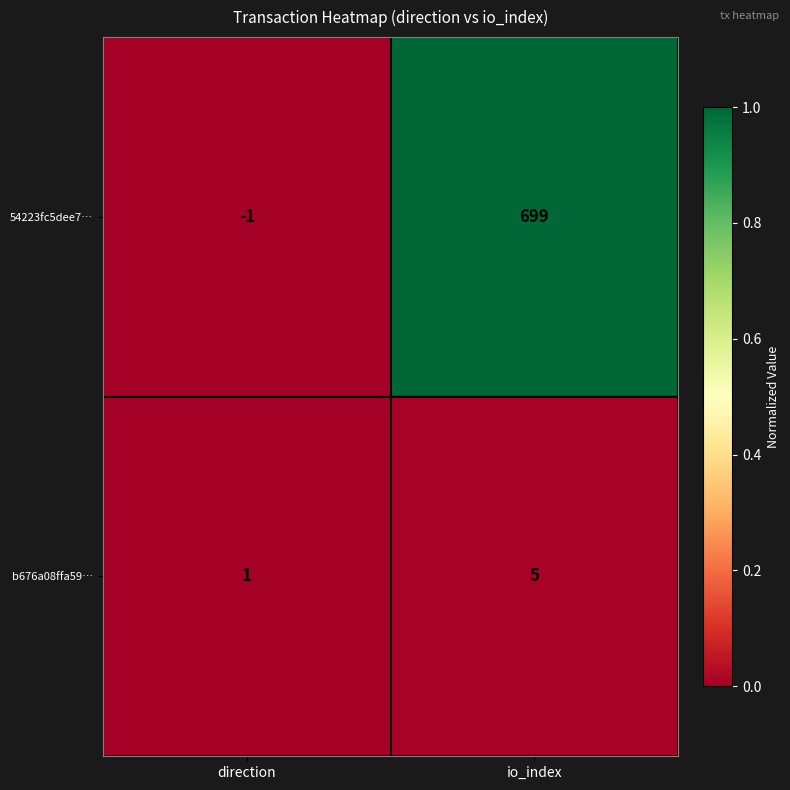

Reading left to right, what are all the values shown in this chart?

54223fc5dee7…: direction=-1	io_index=699
b676a08ffa59…: direction=1	io_index=5